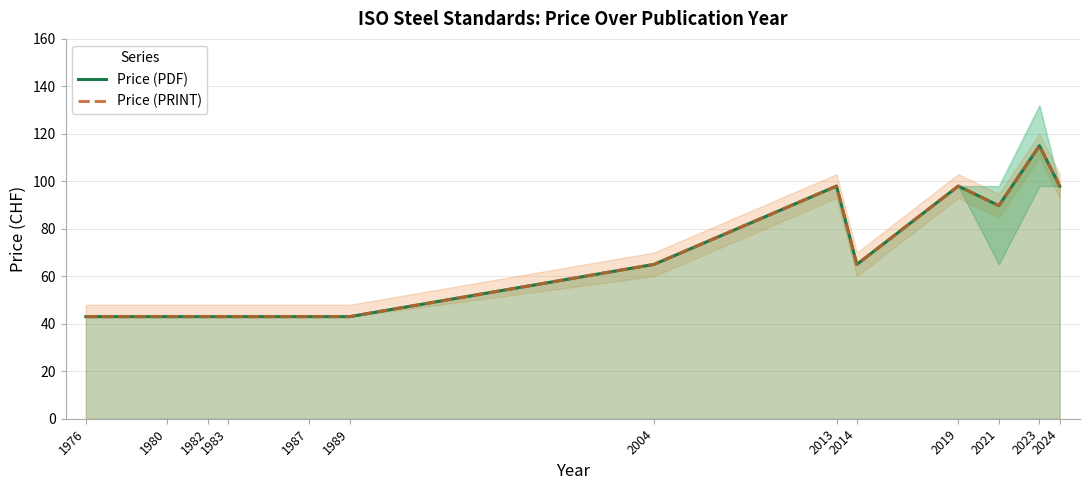

Count the number of categories in the chart.

13